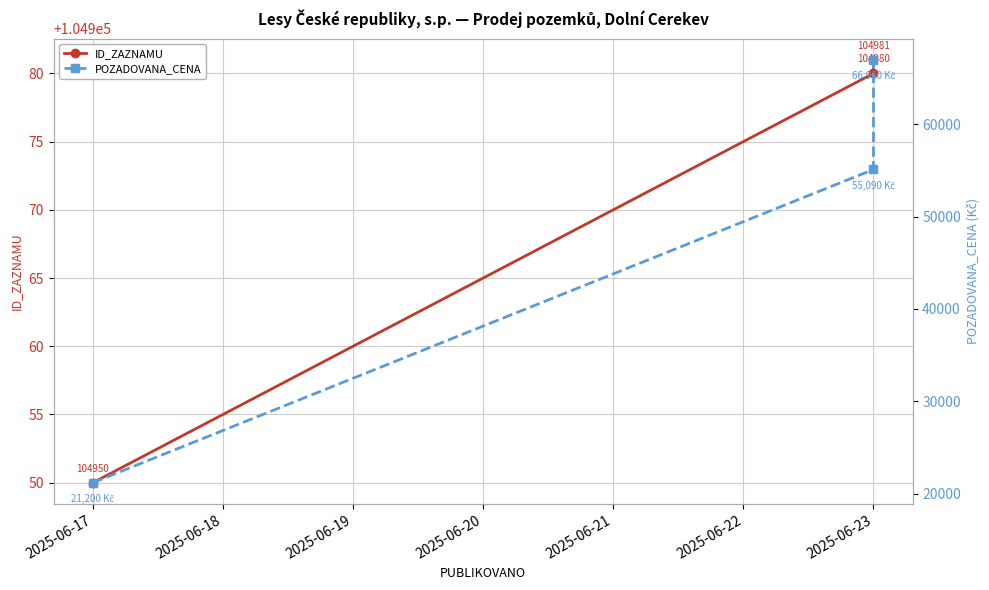

List the series in order of their overall mean, lowest first.

POZADOVANA_CENA, ID_ZAZNAMU